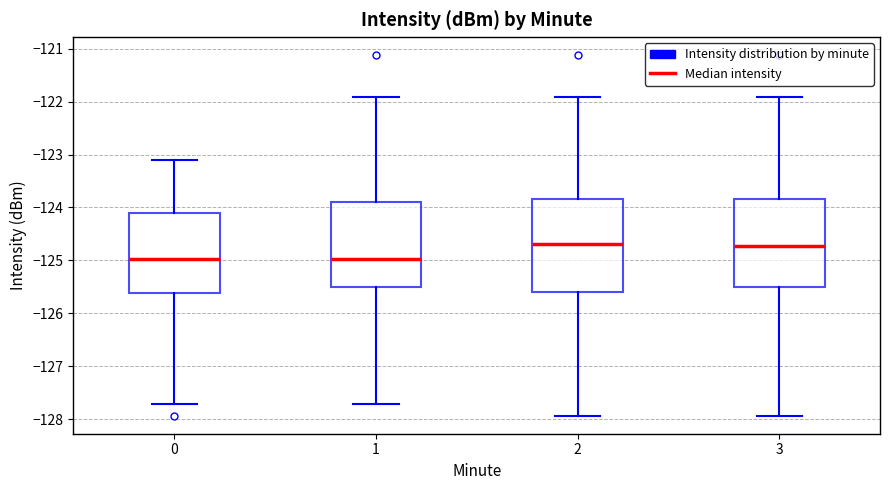

Where does the median line of the box at x = 1 sit on the y-axis? The values are not printed on the chart, so give them approximately, as read against the axis.

-125.0